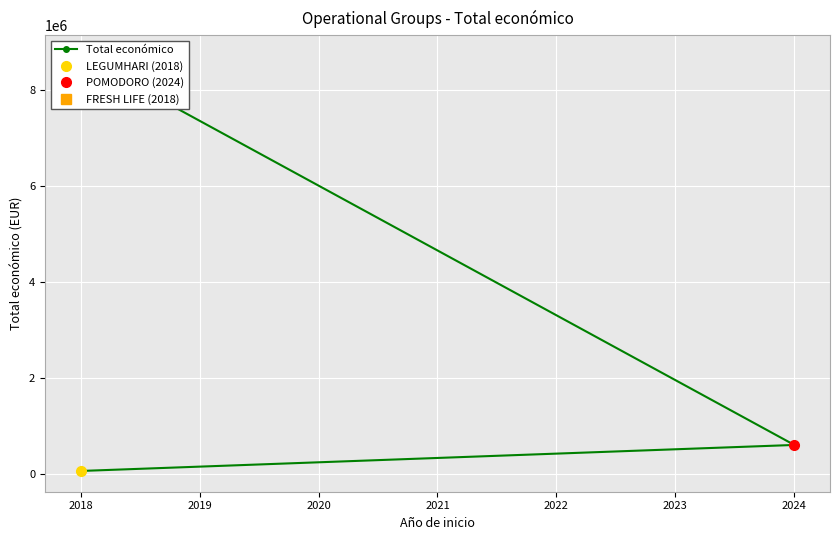

Reading left to right, transcribe all the data shown in this chart.

57500	599540	8701686